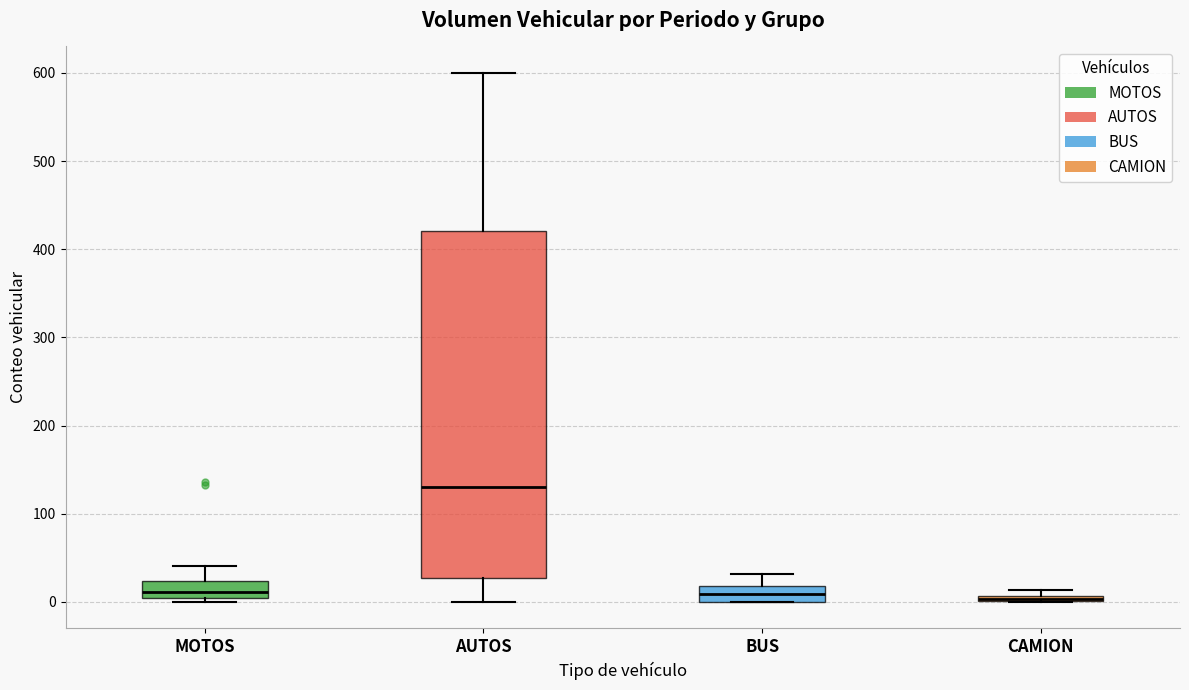

Which box's median line is the highest?

AUTOS